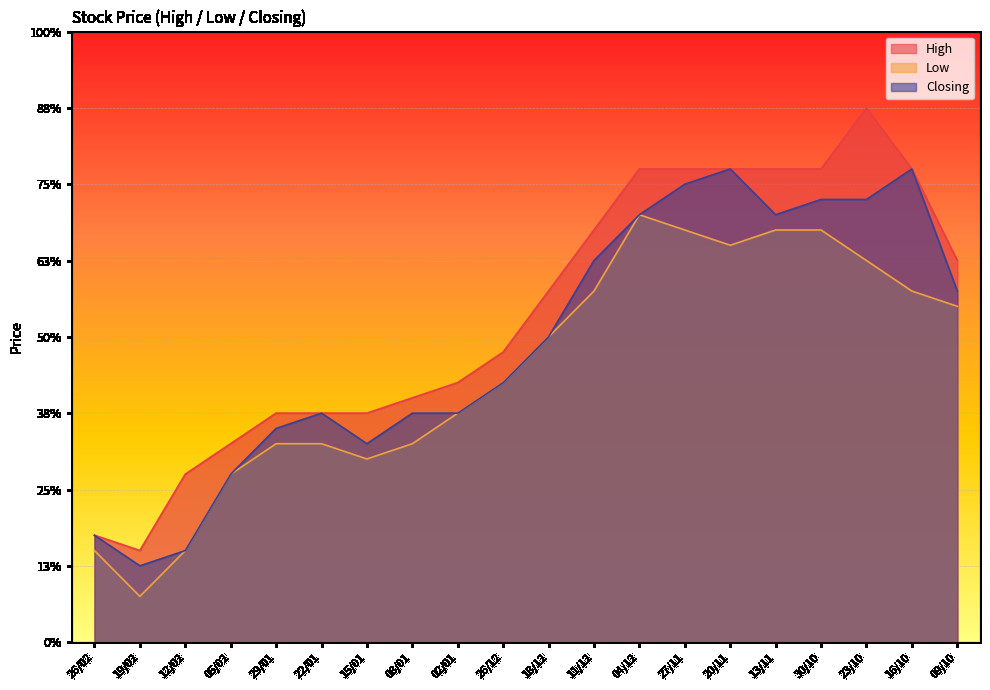

Which series has the largest range (max minus min)?

High